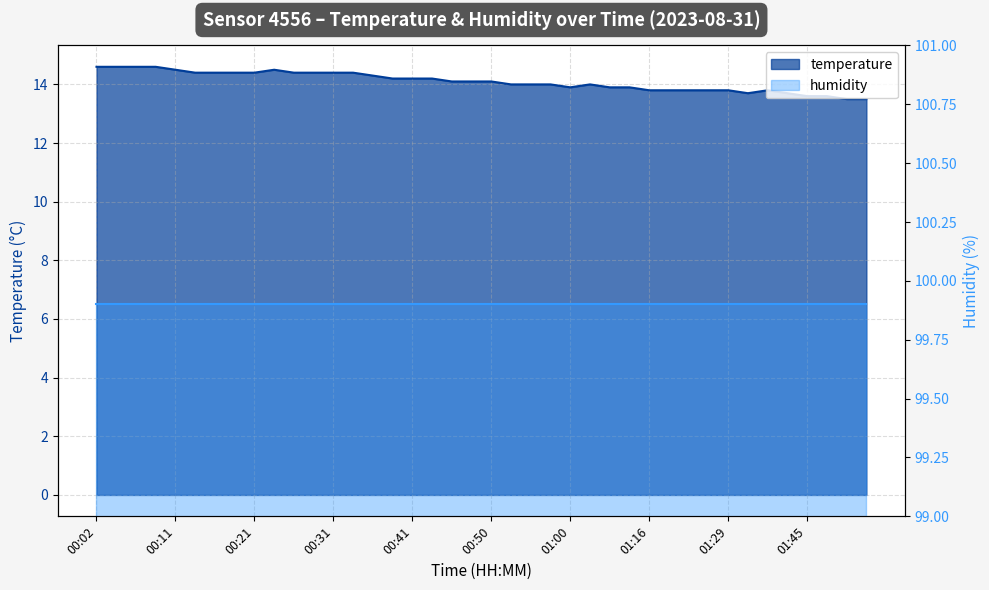

Reading left to right, transcribe all the data shown in this chart.

00:02=14.6	00:04=14.6	00:07=14.6	00:09=14.6	00:11=14.5	00:14=14.4	00:16=14.4	00:19=14.4	00:21=14.4	00:24=14.5	00:26=14.4	00:29=14.4	00:31=14.4	00:33=14.4	00:36=14.3	00:38=14.2	00:41=14.2	00:43=14.2	00:46=14.1	00:48=14.1	00:50=14.1	00:53=14.0	00:55=14.0	00:58=14.0	01:00=13.9	01:03=14.0	01:08=13.9	01:14=13.9	01:16=13.8	01:22=13.8	01:24=13.8	01:27=13.8	01:29=13.8	01:32=13.7	01:34=13.8	01:42=13.7	01:45=13.6	01:47=13.6	01:50=13.5	01:52=13.5